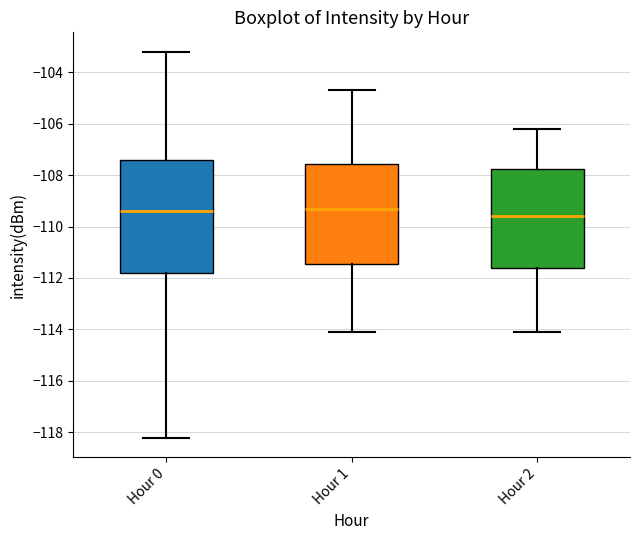

Where does the lower whisker of the box for Hour 2 end on the y-axis? The values are not printed on the chart, so give them approximately, as read against the axis.

-114.0